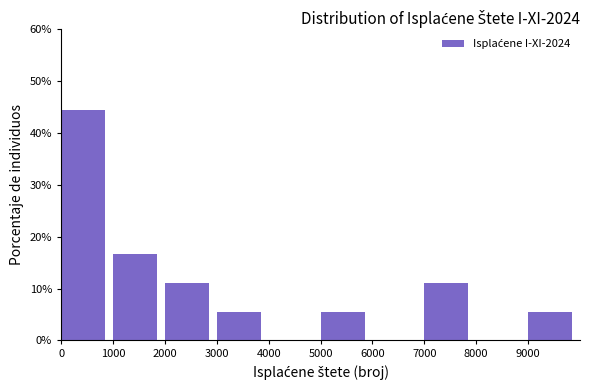

Which range on the x-axis has the tallest bar?

0 to 1000